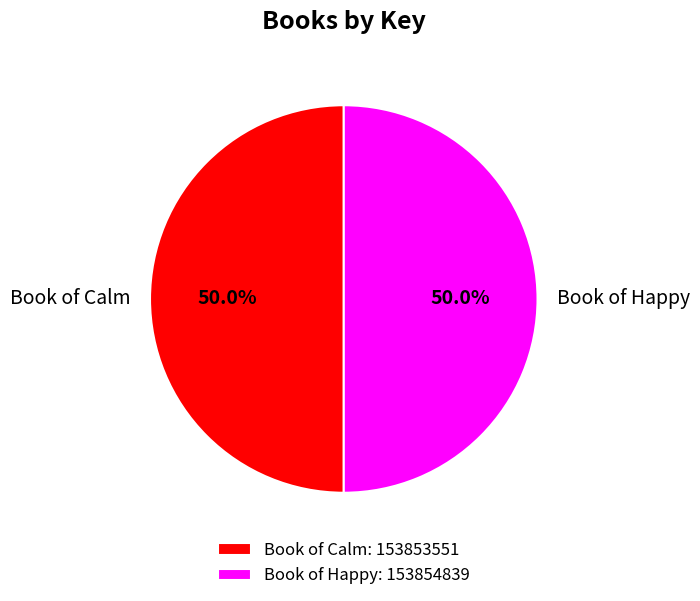

What is the ratio of the value at Book of Calm to the value at Book of Happy?

1.0